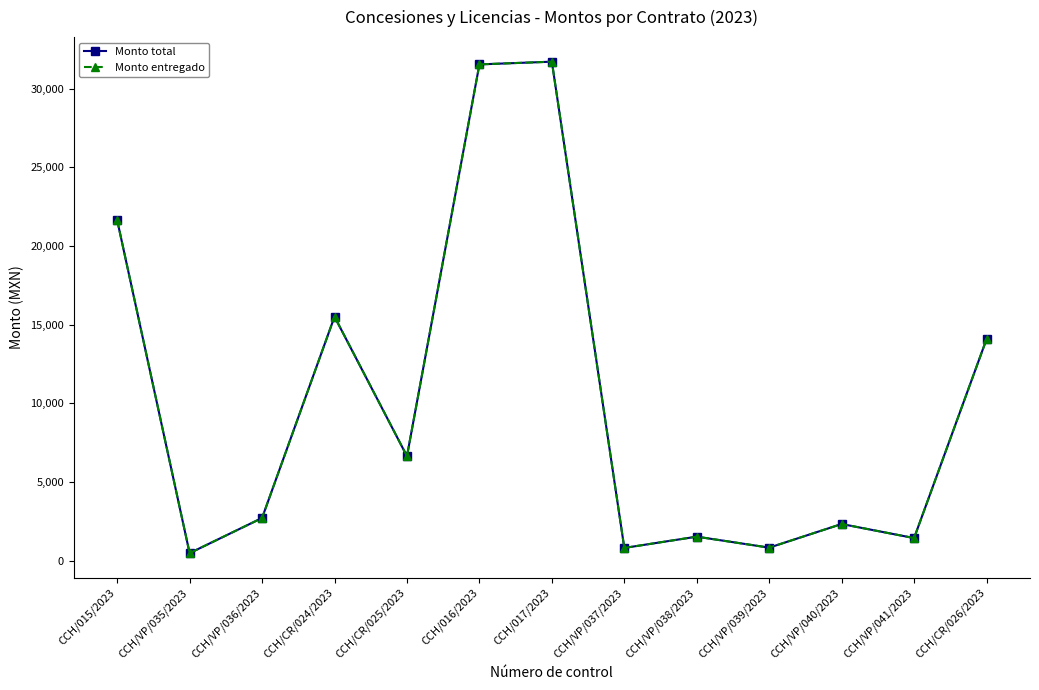

Does the chart have visible grid lines?

No